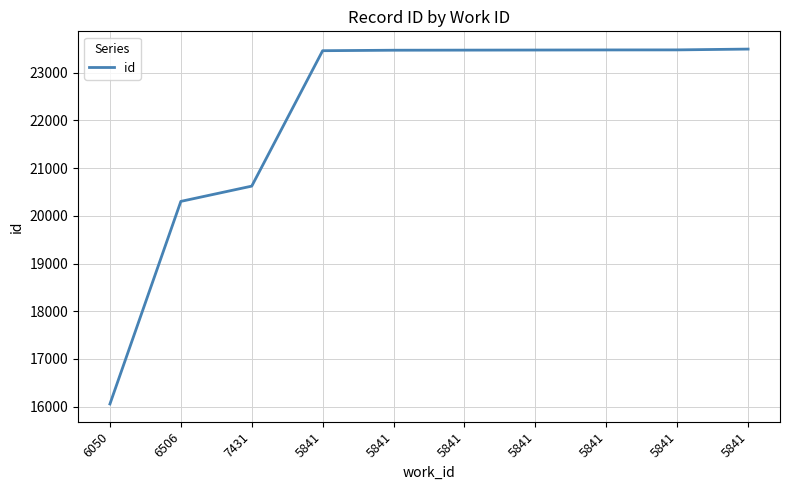

Reading left to right, transcribe all the data shown in this chart.

16056	20302	20622	23460	23470	23472	23474	23476	23477	23494